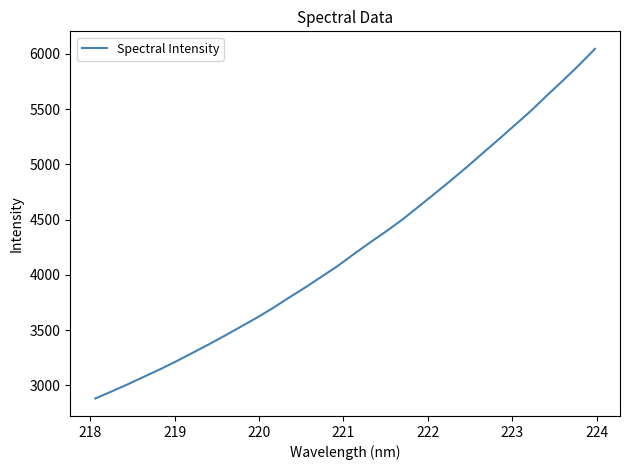

What is the greatest value displayed?

6046.1